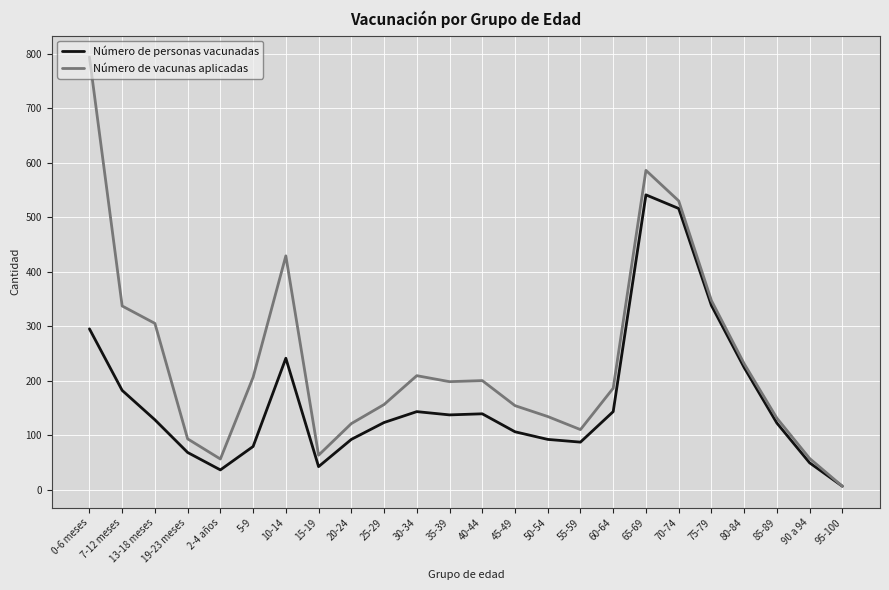

At 30-34, list the series in order from smallest to largest.

Número de personas vacunadas, Número de vacunas aplicadas